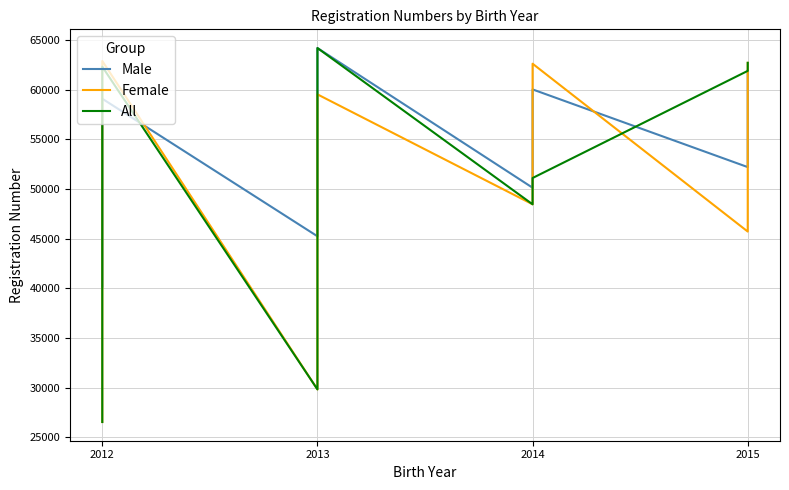

True or false: All has more than 0 interior local peaks.

True